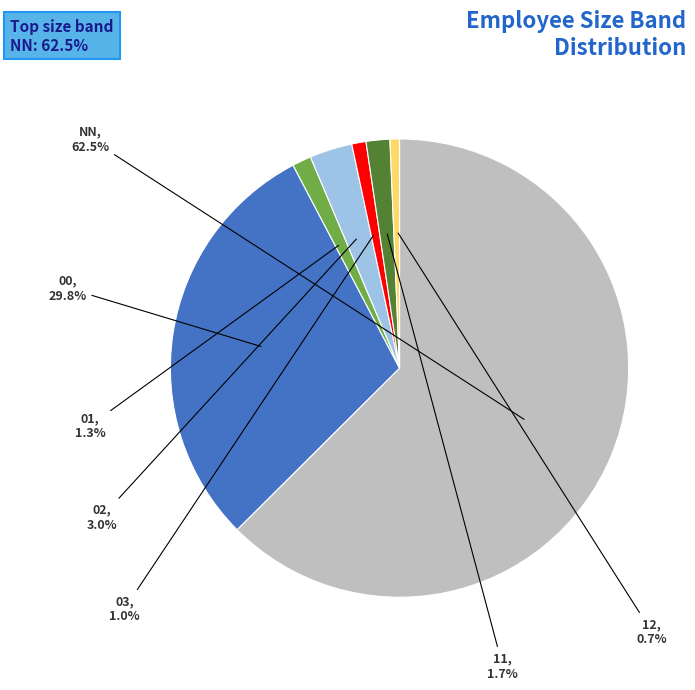

To the nearest percent, what is the average slice percentage?

14%